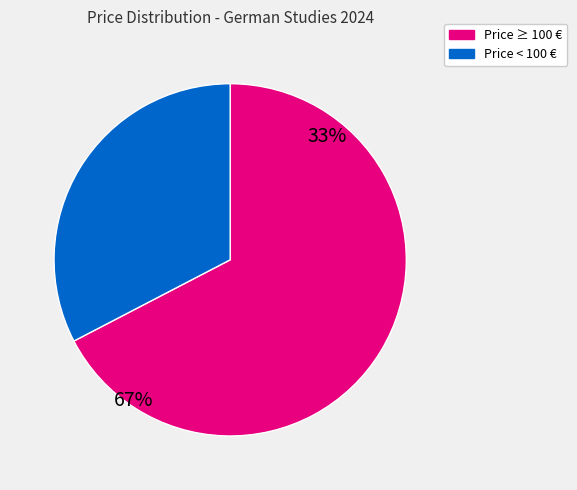

Does any single category account for the majority?

Yes